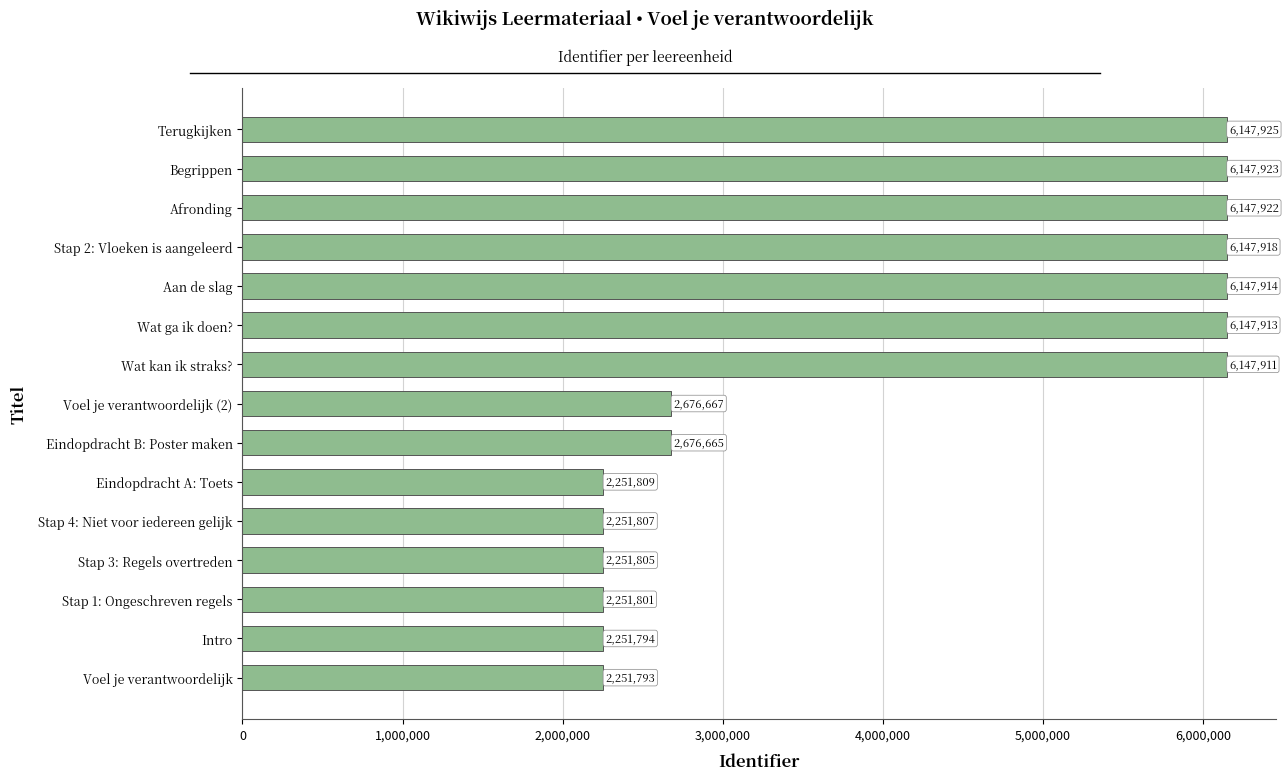

At which label is the value closest to 4199859?

Voel je verantwoordelijk (2)